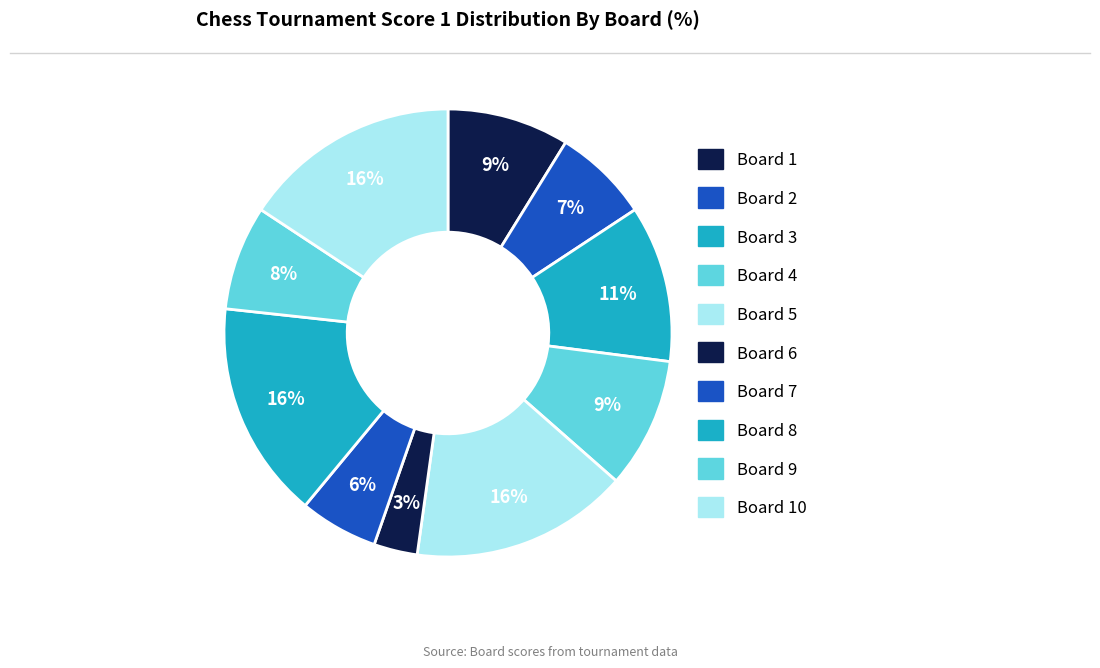

Count the number of slices in the pie.

10